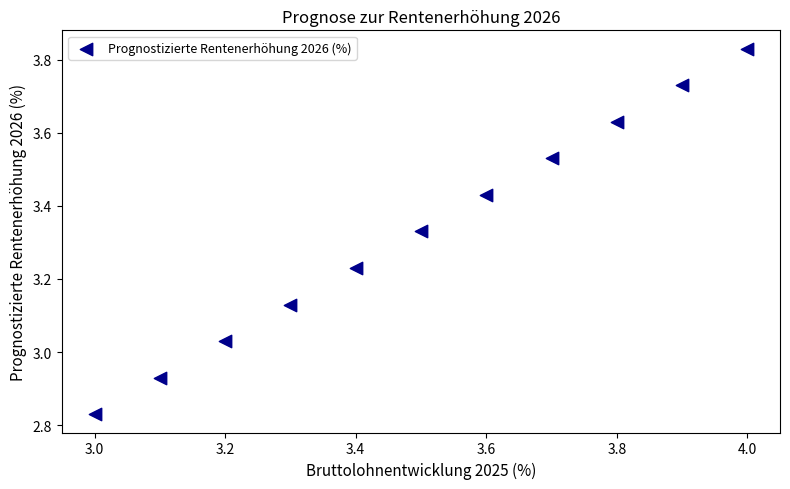

What is the range of X values (max minus min)?

1.0